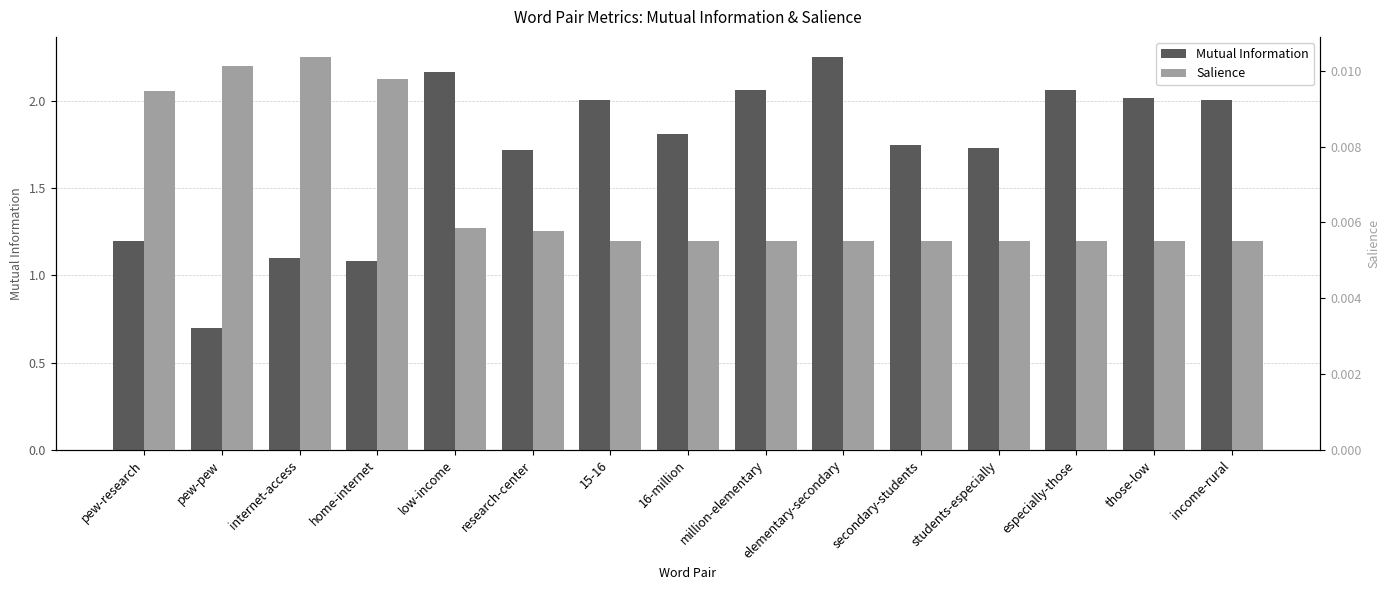

How many groups of bars are there?

15